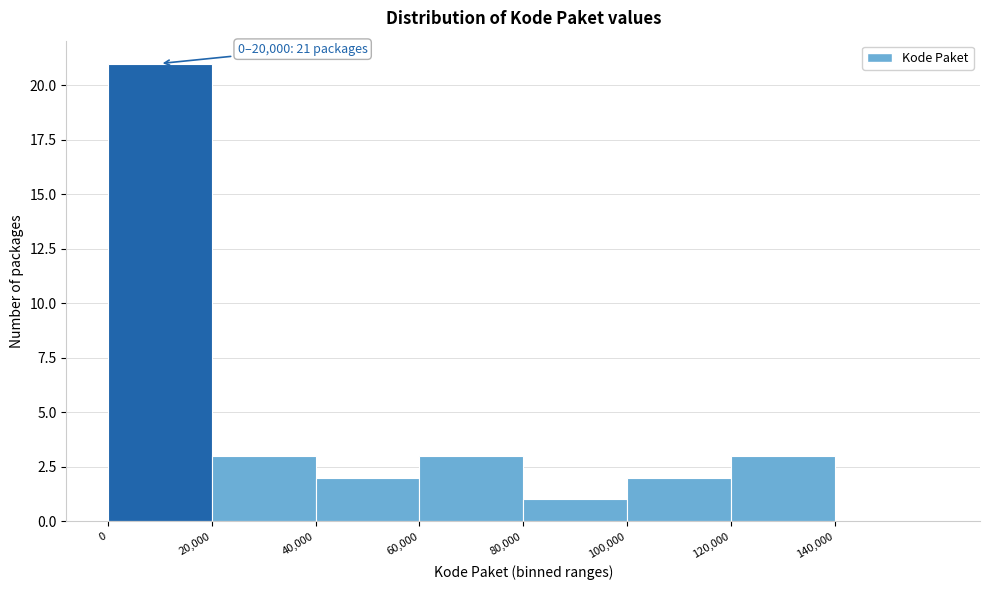

Over which range of the x-axis is the bar tallest?

0 to 20000